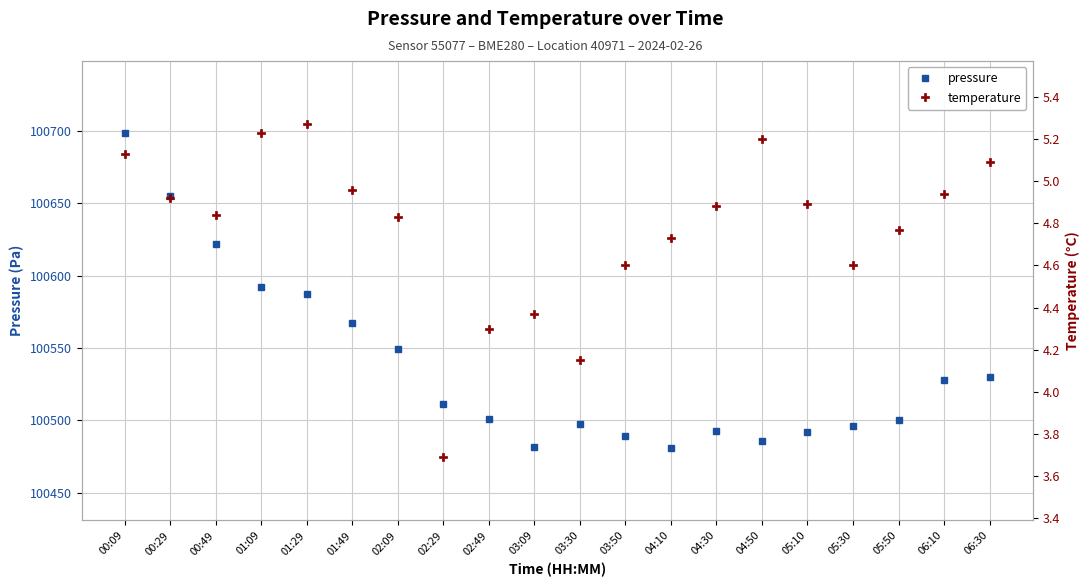

Reading right to left, transcribe all the data shown in this chart.

pressure: 100529.9	100527.8	100500.6	100496.0	100491.7	100485.5	100492.7	100481.0	100489.0	100497.2	100481.5	100501.2	100511.4	100549.5	100567.5	100587.4	100592.1	100621.5	100654.7	100698.0
temperature: 5.1	4.9	4.8	4.6	4.9	5.2	4.9	4.7	4.6	4.2	4.4	4.3	3.7	4.8	5.0	5.3	5.2	4.8	4.9	5.1